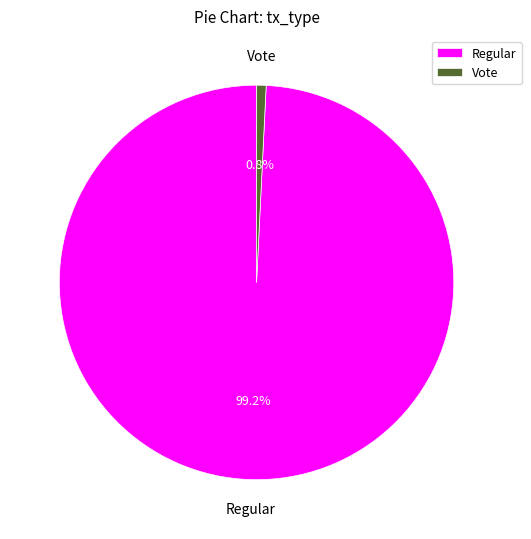

Do Regular and Vote together represent more than half of the pie?

Yes